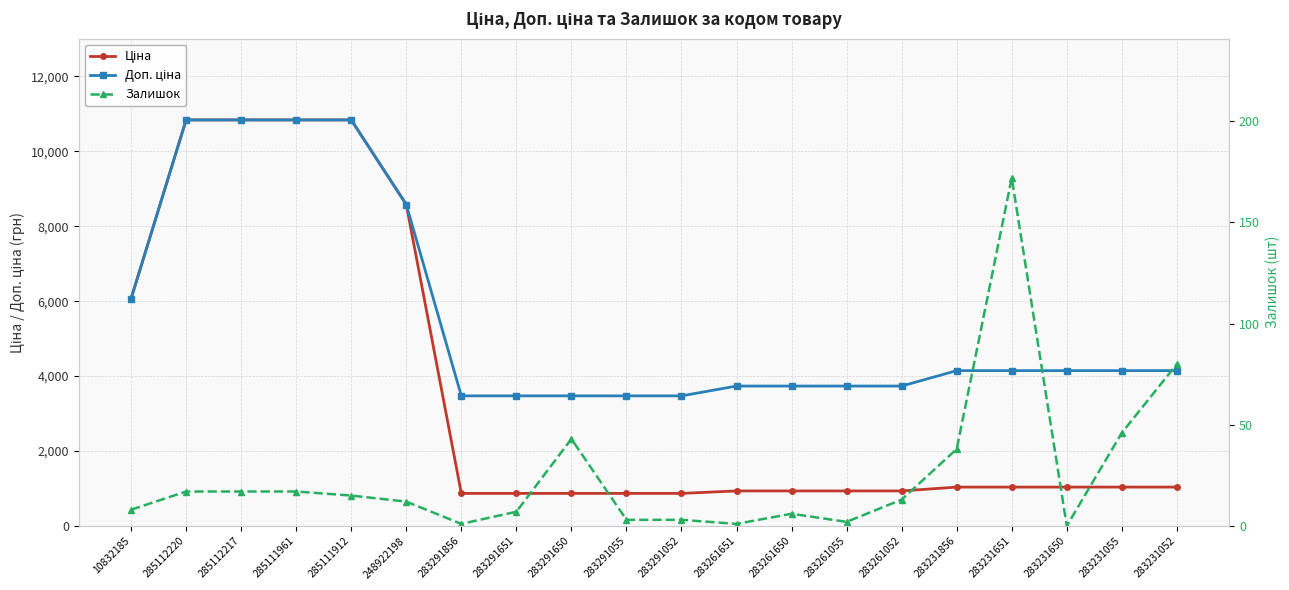

True or false: Ціна and Залишок intersect in this chart.

False